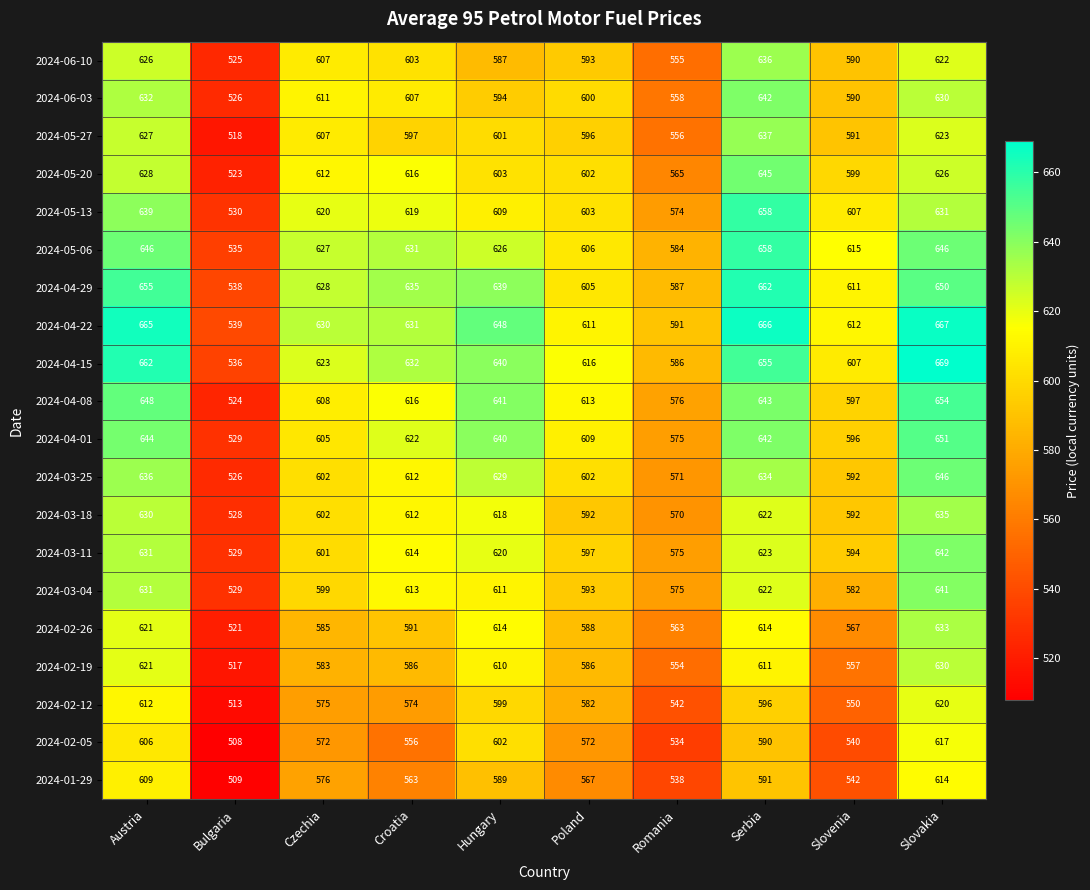

At which category is the sum across all series the highest?

Slovakia